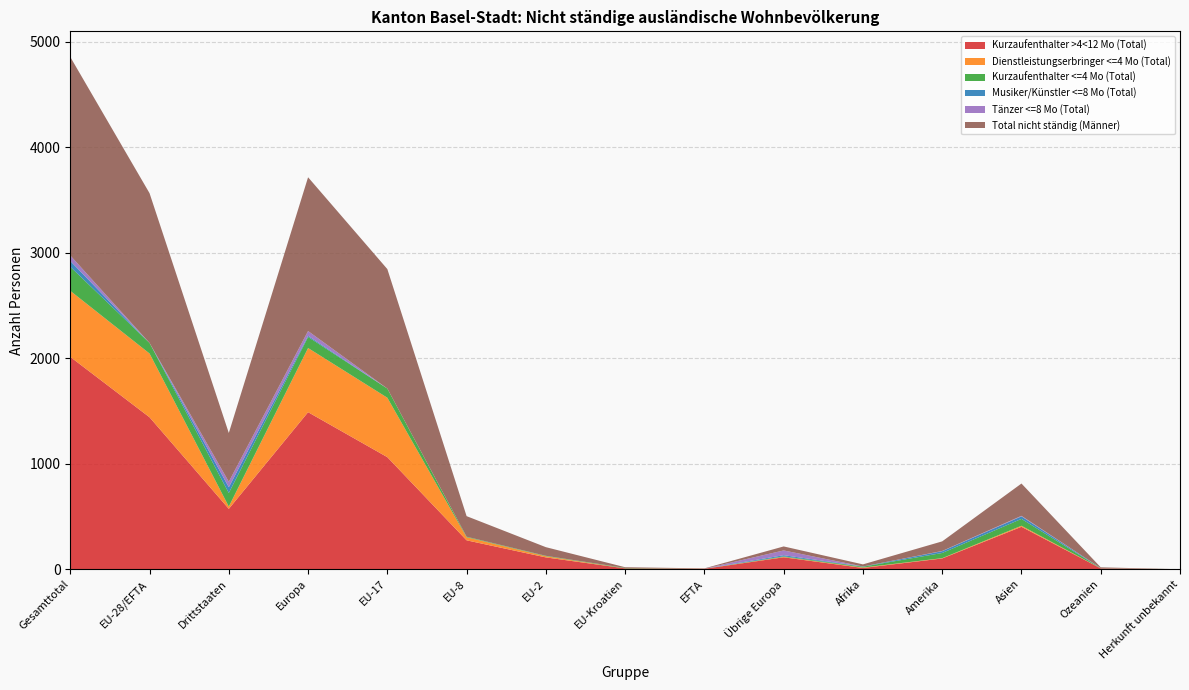

Reading right to left, transcribe all the data shown in this chart.

Kurzaufenthalter >4<12 Mo (Total): Herkunft unbekannt=0	Ozeanien=8	Asien=402	Amerika=102	Afrika=12	Übrige Europa=113	EFTA=4	EU-Kroatien=8	EU-2=112	EU-8=274	EU-17=1062	Europa=1488	Drittstaaten=572	EU-28/EFTA=1440	Gesamttotal=2012
Dienstleistungserbringer <=4 Mo (Total): Herkunft unbekannt=0	Ozeanien=1	Asien=10	Amerika=3	Afrika=4	Übrige Europa=4	EFTA=1	EU-Kroatien=0	EU-2=11	EU-8=29	EU-17=563	Europa=608	Drittstaaten=22	EU-28/EFTA=604	Gesamttotal=626
Kurzaufenthalter <=4 Mo (Total): Herkunft unbekannt=0	Ozeanien=1	Asien=65	Amerika=49	Afrika=8	Übrige Europa=5	EFTA=0	EU-Kroatien=4	EU-2=4	EU-8=5	EU-17=87	Europa=105	Drittstaaten=128	EU-28/EFTA=100	Gesamttotal=228
Musiker/Künstler <=8 Mo (Total): Herkunft unbekannt=0	Ozeanien=1	Asien=24	Amerika=17	Afrika=2	Übrige Europa=11	EFTA=0	EU-Kroatien=0	EU-2=0	EU-8=0	EU-17=0	Europa=11	Drittstaaten=55	EU-28/EFTA=0	Gesamttotal=55
Tänzer <=8 Mo (Total): Herkunft unbekannt=0	Ozeanien=0	Asien=5	Amerika=2	Afrika=0	Übrige Europa=45	EFTA=0	EU-Kroatien=0	EU-2=0	EU-8=0	EU-17=0	Europa=45	Drittstaaten=52	EU-28/EFTA=0	Gesamttotal=52
Total nicht ständig (Männer): Herkunft unbekannt=0	Ozeanien=7	Asien=306	Amerika=91	Afrika=20	Übrige Europa=38	EFTA=3	EU-Kroatien=7	EU-2=82	EU-8=195	EU-17=1132	Europa=1457	Drittstaaten=462	EU-28/EFTA=1419	Gesamttotal=1881